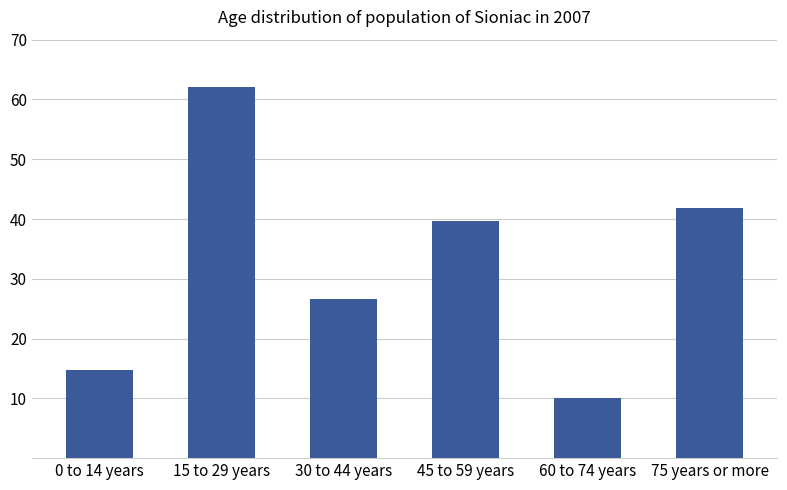

What is the label of the 4th bar from the right?

30 to 44 years